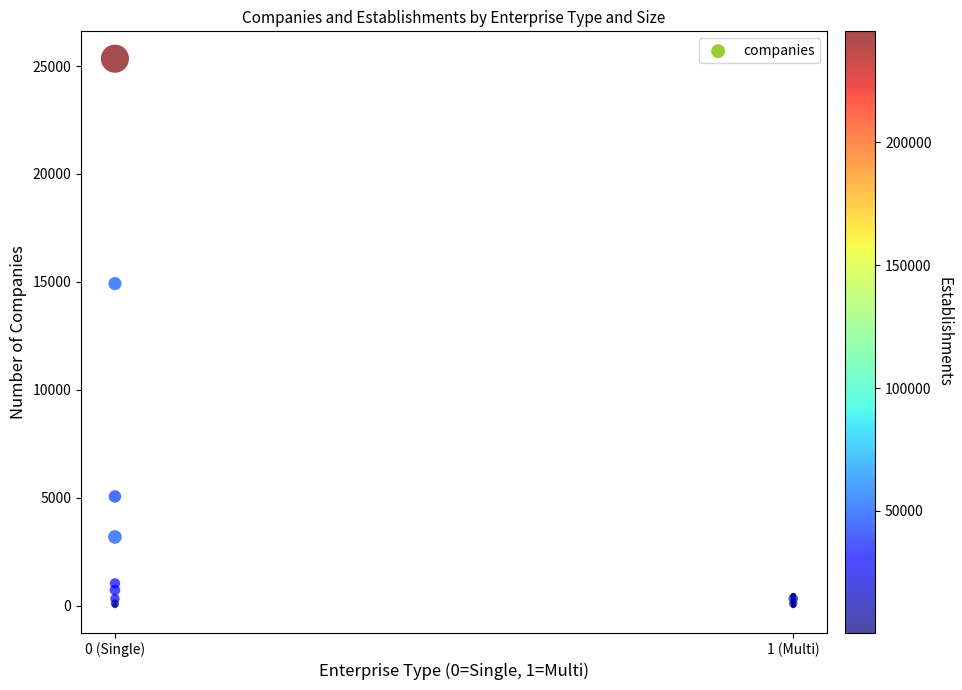

What Y value in the scatter plot is closest to 12674?

14921